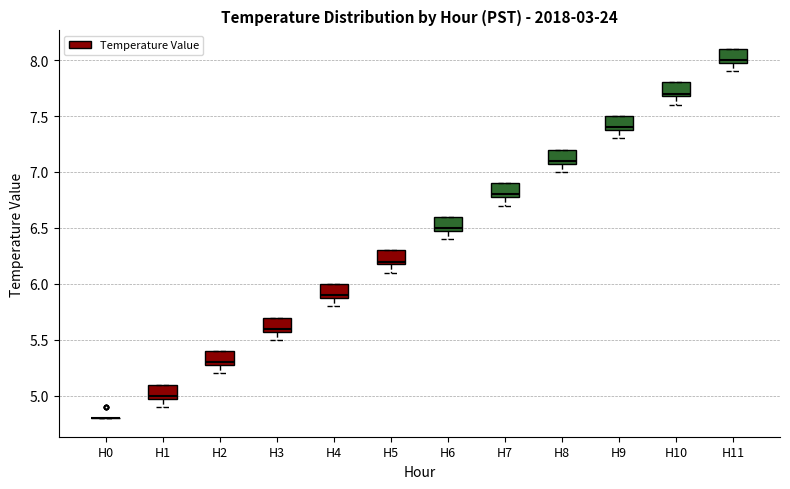

Where is the lower edge of the box for H2 on the y-axis? The values are not printed on the chart, so give them approximately, as read against the axis.

5.3